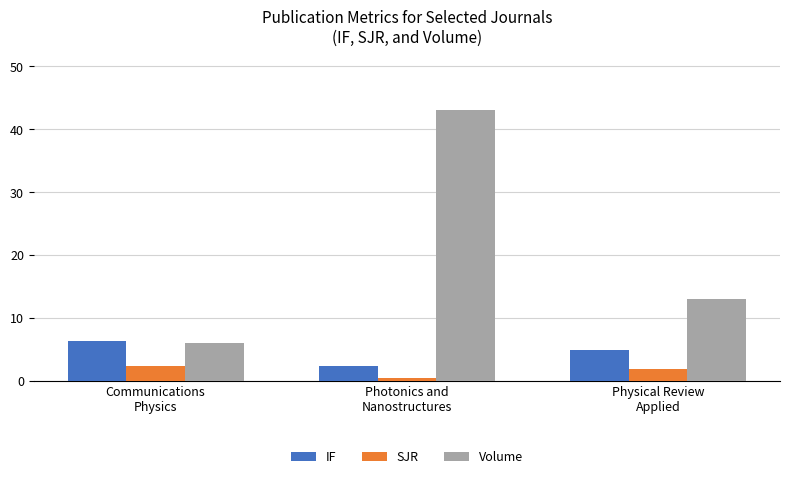

Which series has the largest range (max minus min)?

Volume